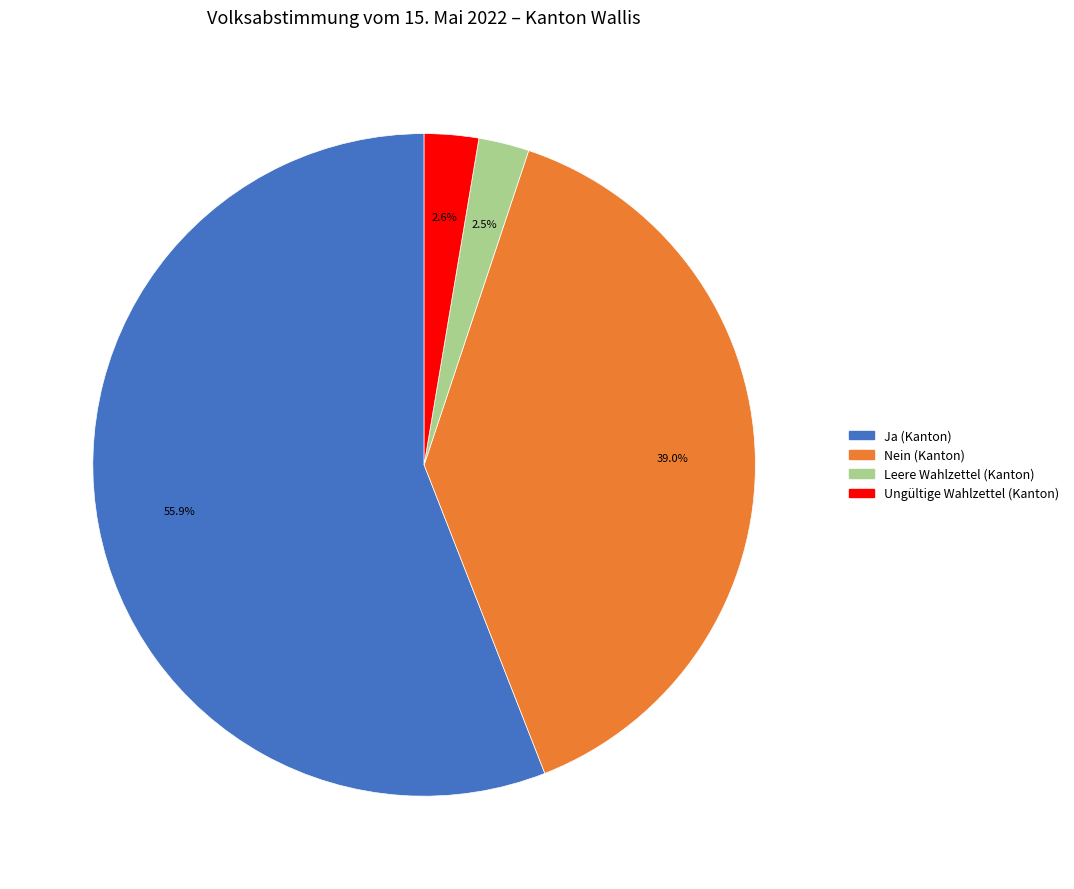

What percentage do Leere Wahlzettel (Kanton) and Ungültige Wahlzettel (Kanton) together represent?

5.1%